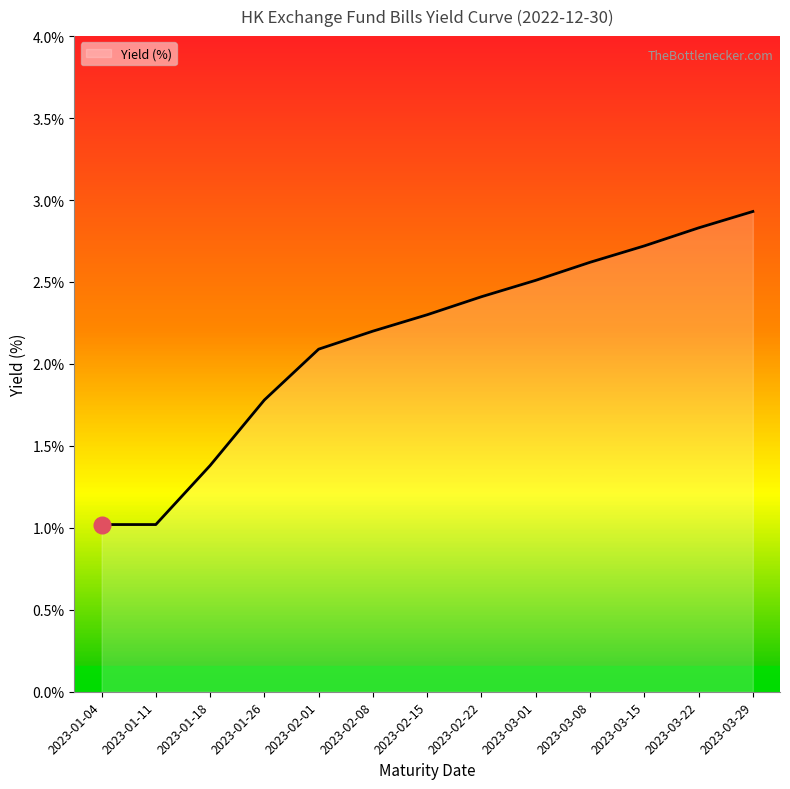

Reading left to right, extract all data points from this chart.

2023-01-04=1.0	2023-01-11=1.0	2023-01-18=1.4	2023-01-26=1.8	2023-02-01=2.1	2023-02-08=2.2	2023-02-15=2.3	2023-02-22=2.4	2023-03-01=2.5	2023-03-08=2.6	2023-03-15=2.7	2023-03-22=2.8	2023-03-29=2.9